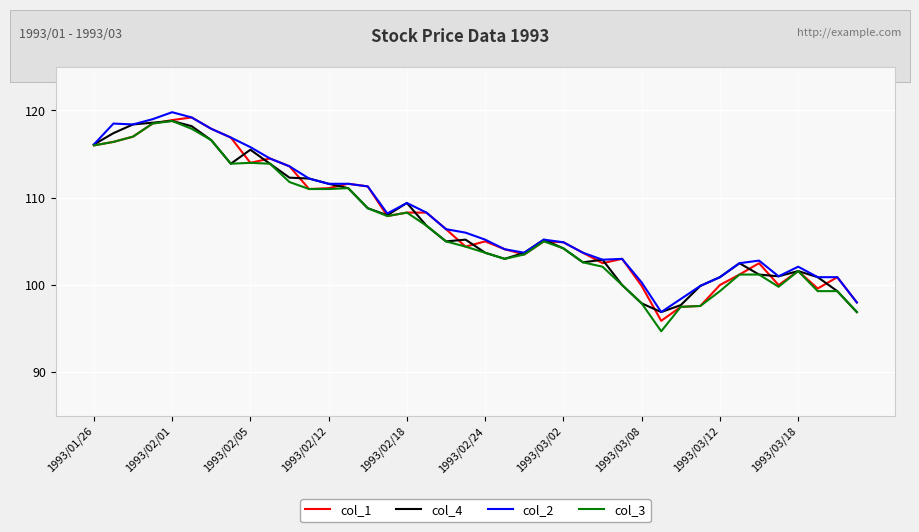

What is the greatest value displayed?

119.8